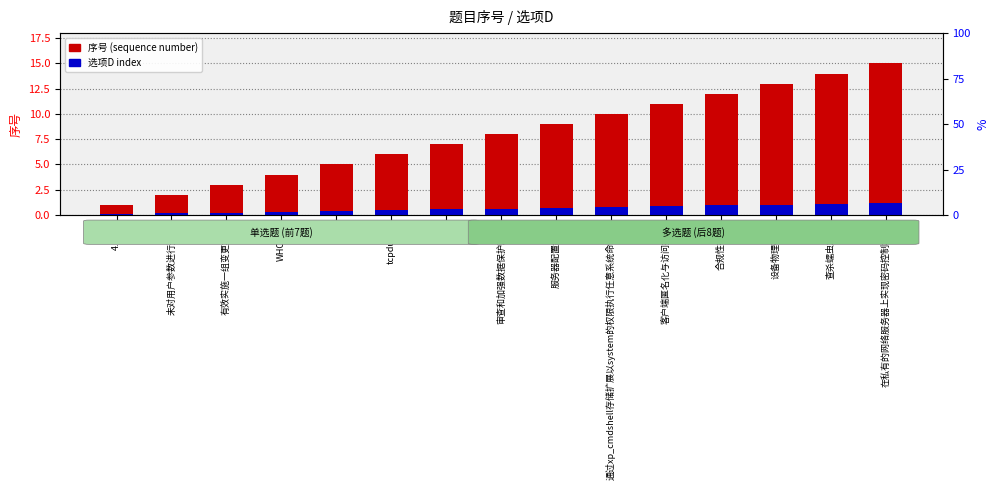

The 选项D index series shows 0.3 at WHOAMI. True or false?

True